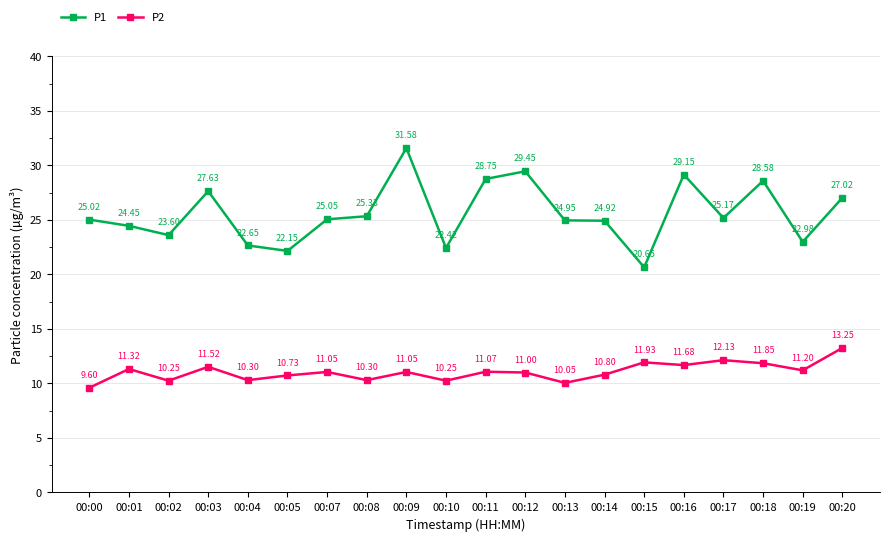

What is the maximum value shown in the chart?

31.6